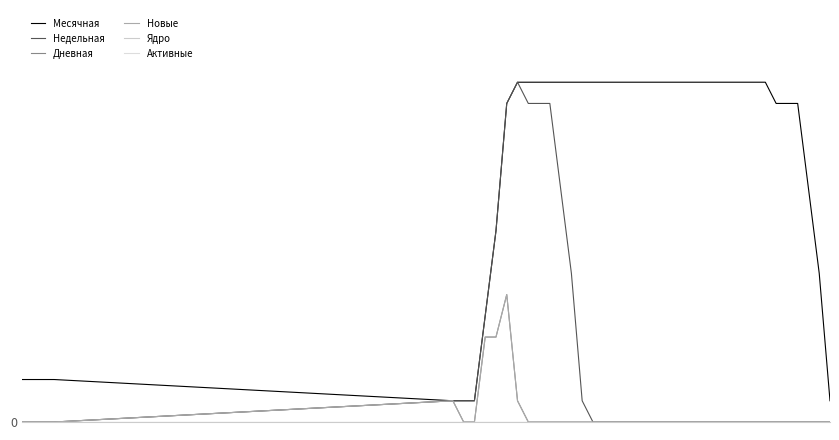

Is this an area chart (filled region under the line)?

No